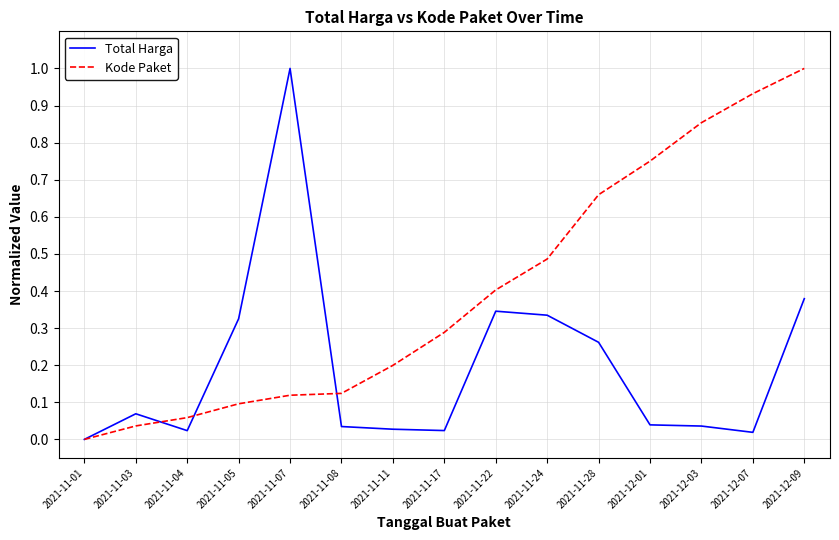

List the series in order of their overall mean, lowest first.

Total Harga, Kode Paket